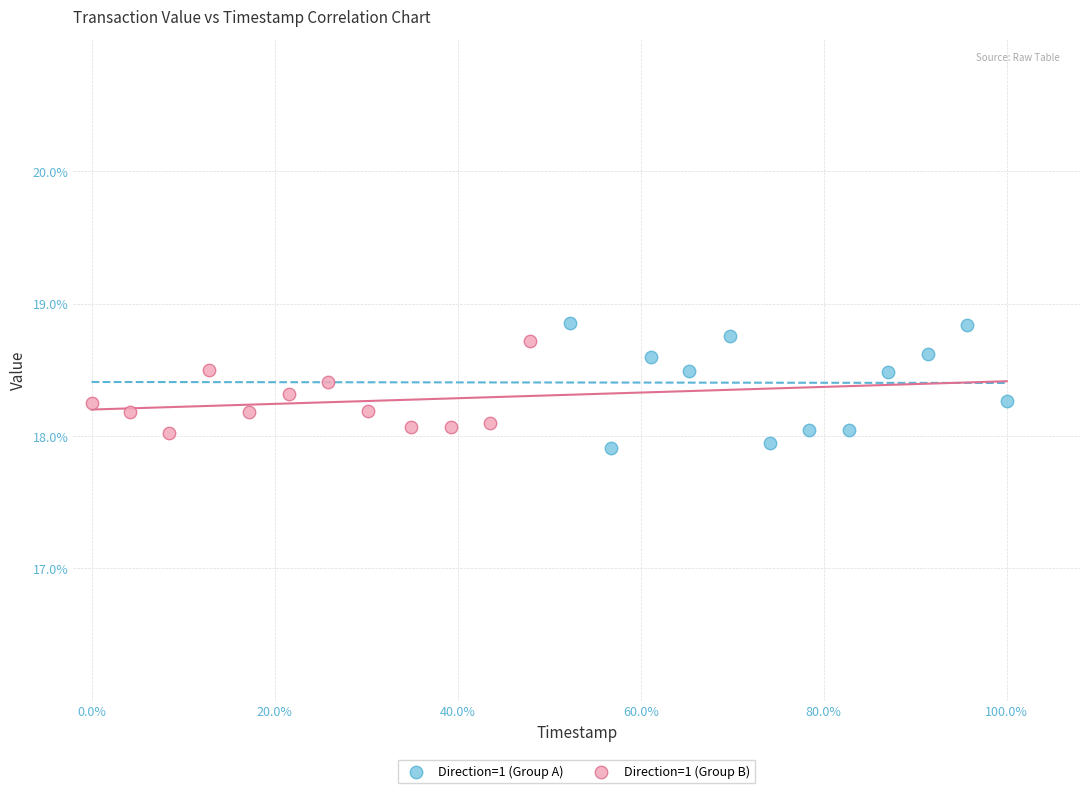

Which series contains the highest Y value?

Direction=1 (Group A)